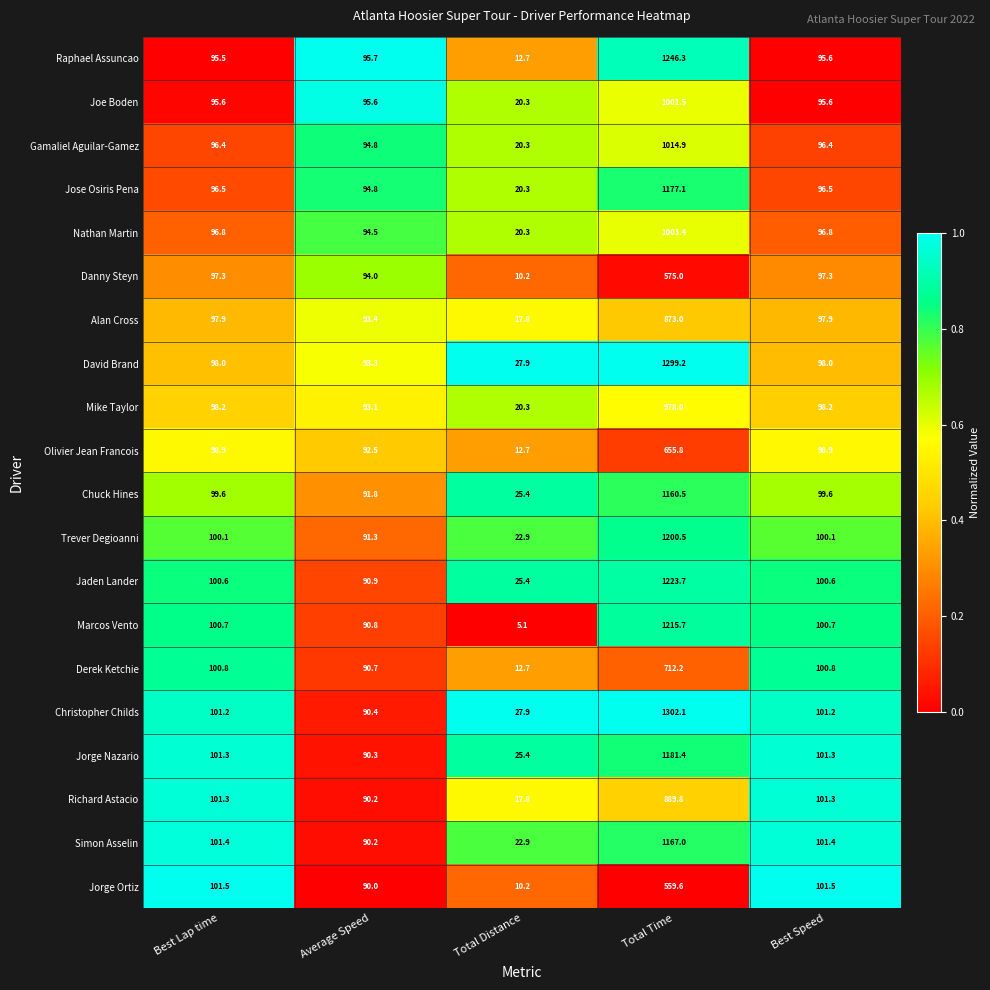

Which series has the largest range (max minus min)?

Christopher Childs